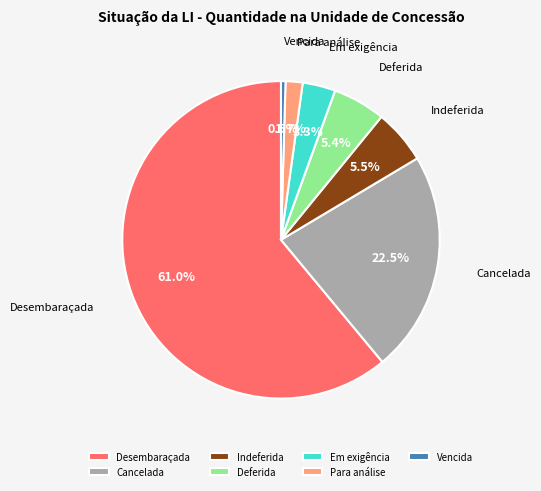

What is the smallest slice in the pie chart?

Vencida